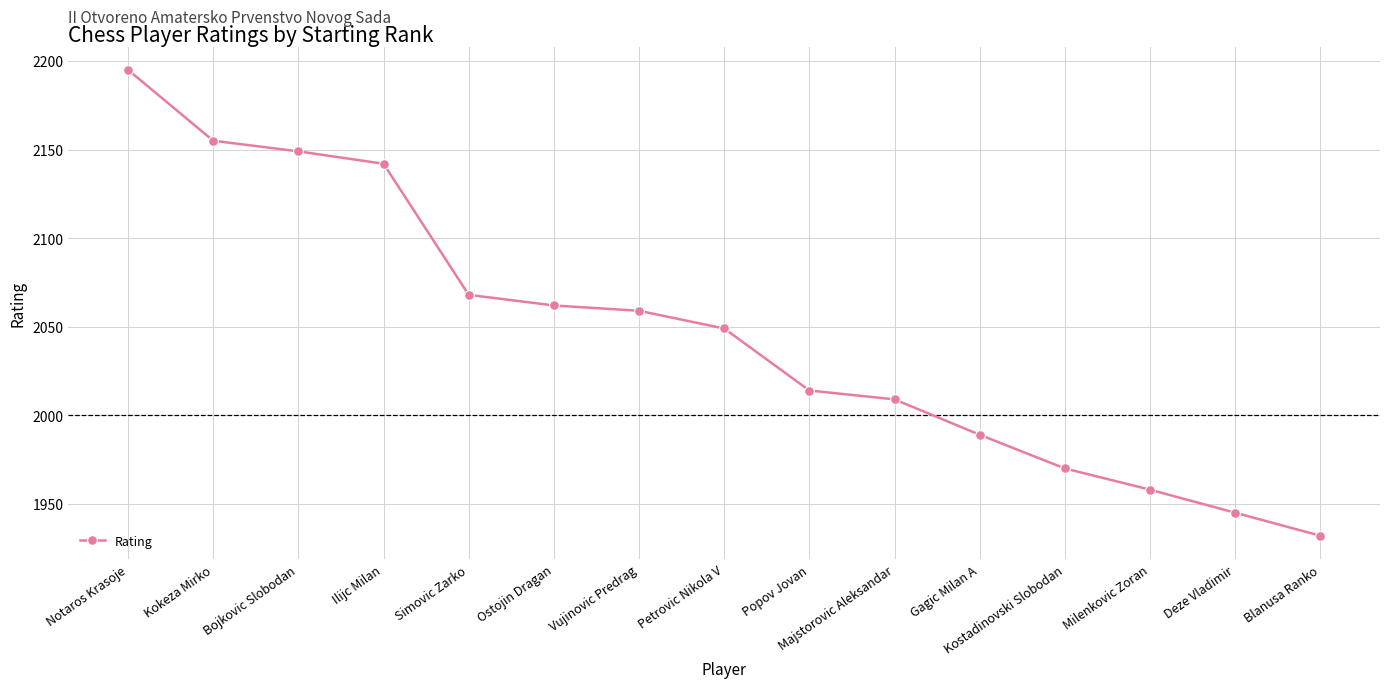

What is the change in value from Petrovic Nikola V to Kostadinovski Slobodan?

-79